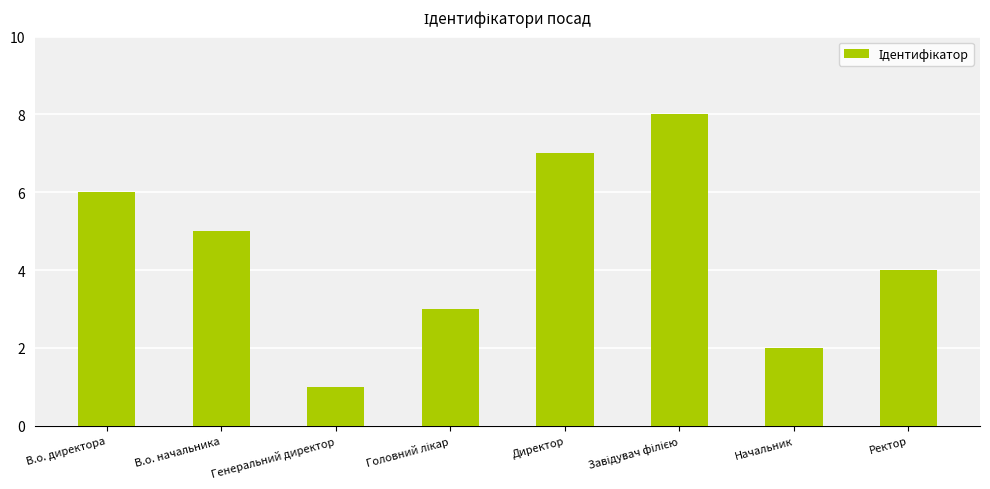

What is the greatest value displayed?

8